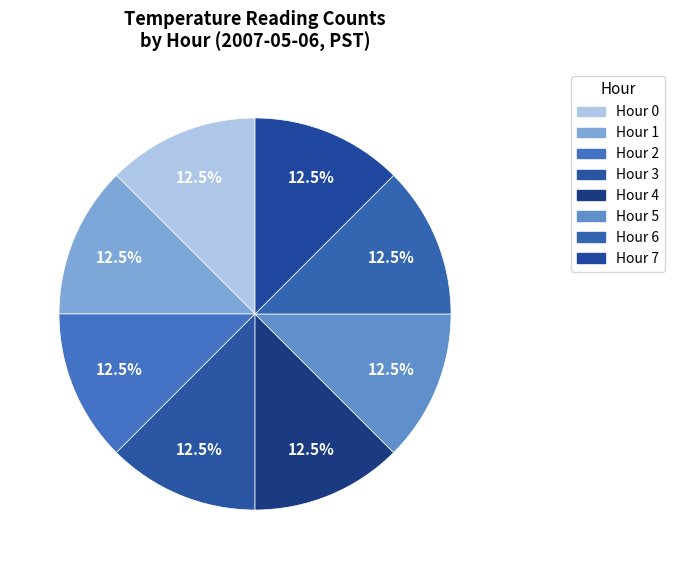

How many slices are in this pie chart?

8